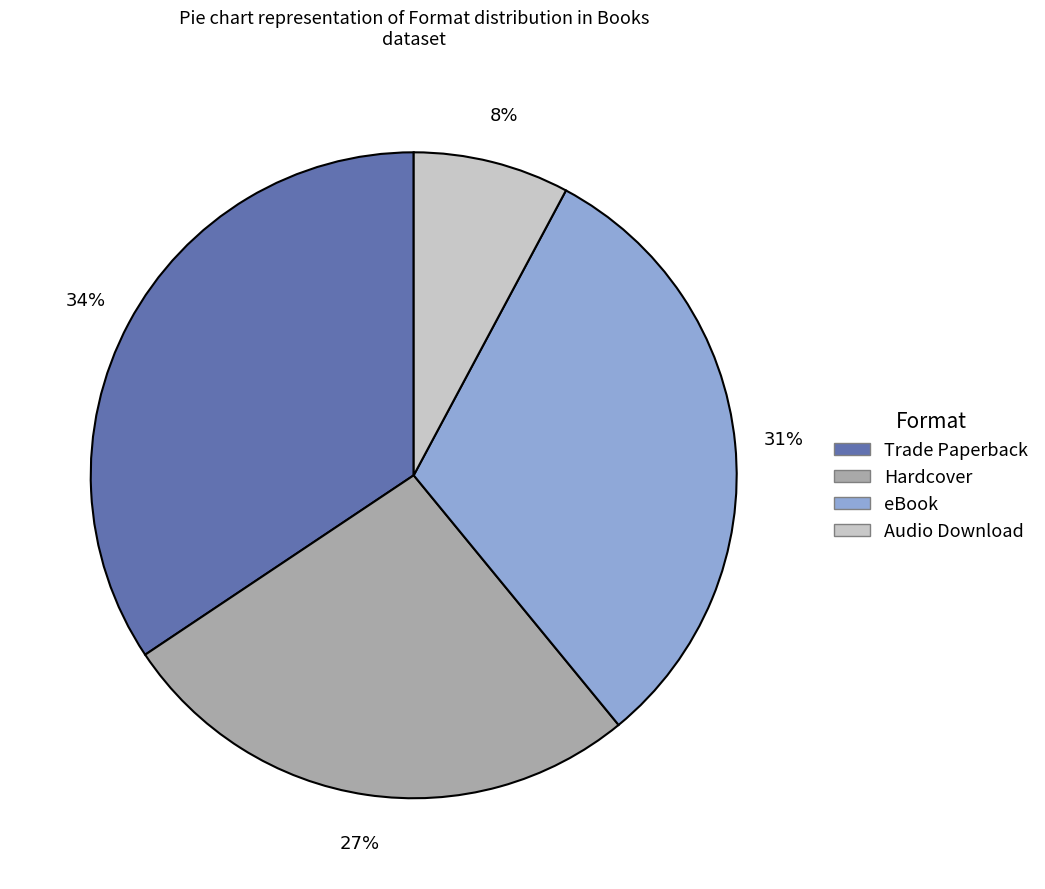

Combined, do Hardcover and Audio Download account for over 50%?

No